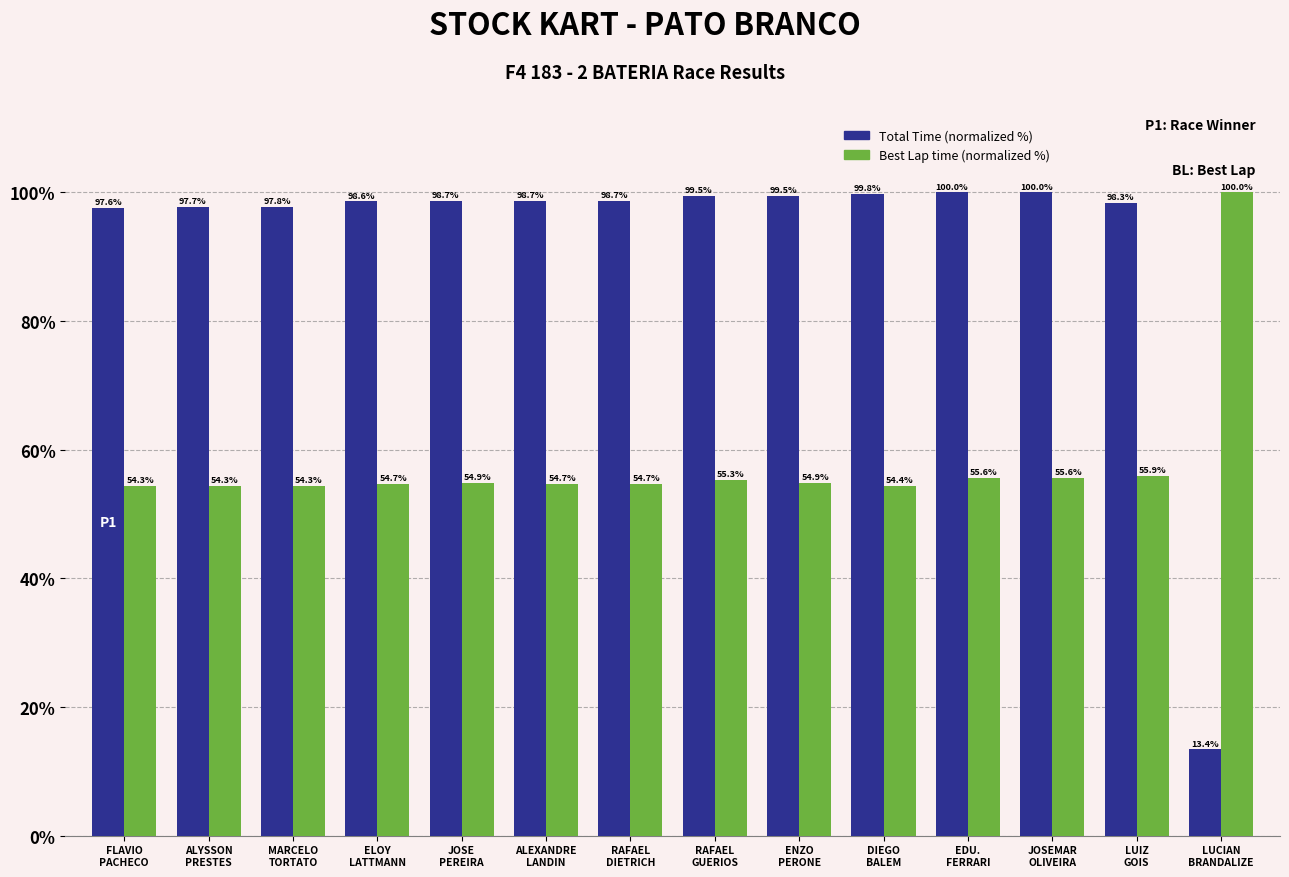

What is the maximum value shown in the chart?

100.0